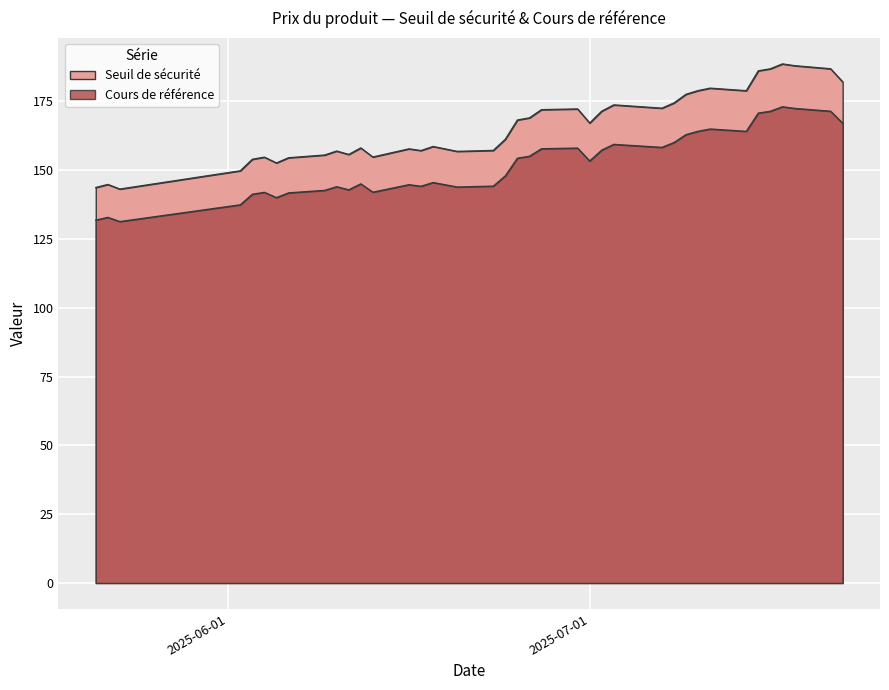

Which label corresponds to the largest value in the chart?

2025-07-17